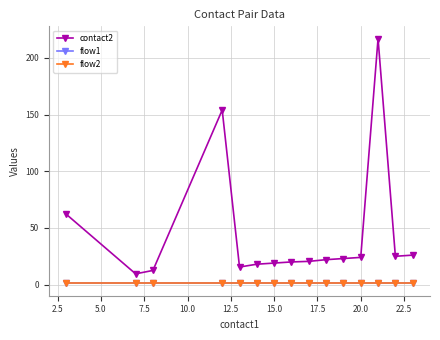

What is the difference between the maximum and minimum values in the contact2 series?

207.5